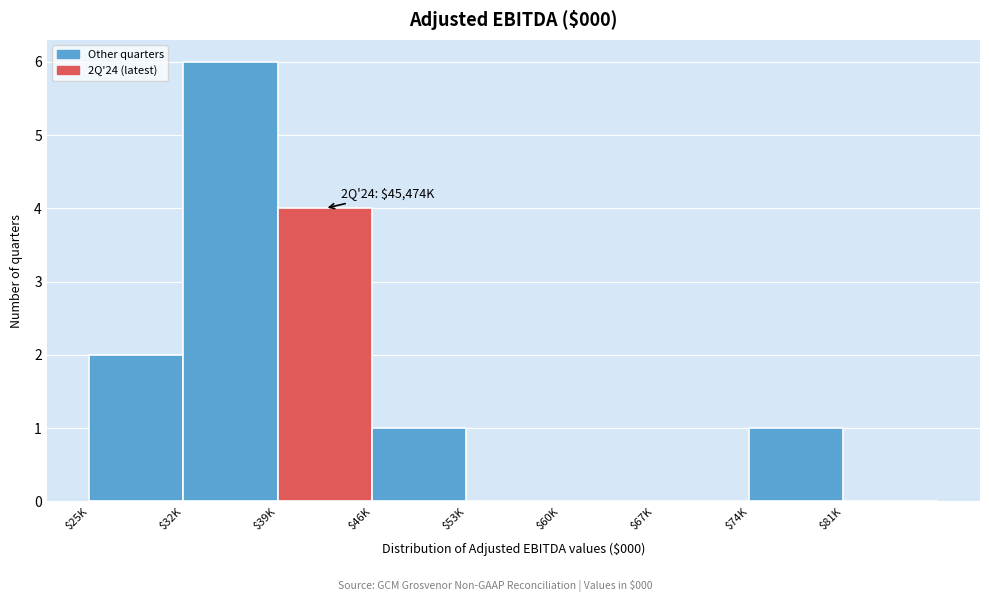

What is the sum of all values?

14